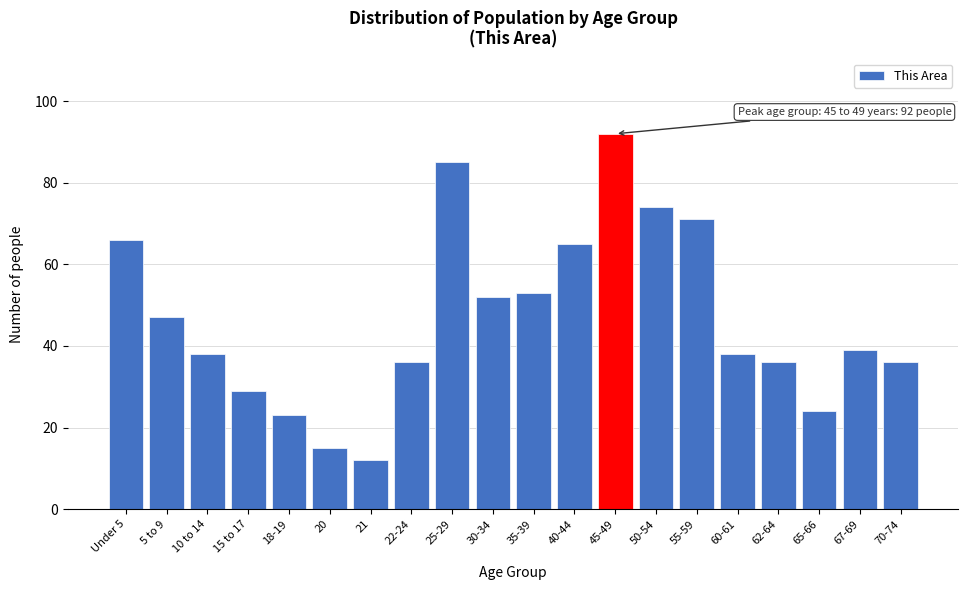

Reading left to right, transcribe all the data shown in this chart.

66	47	38	29	23	15	12	36	85	52	53	65	92	74	71	38	36	24	39	36